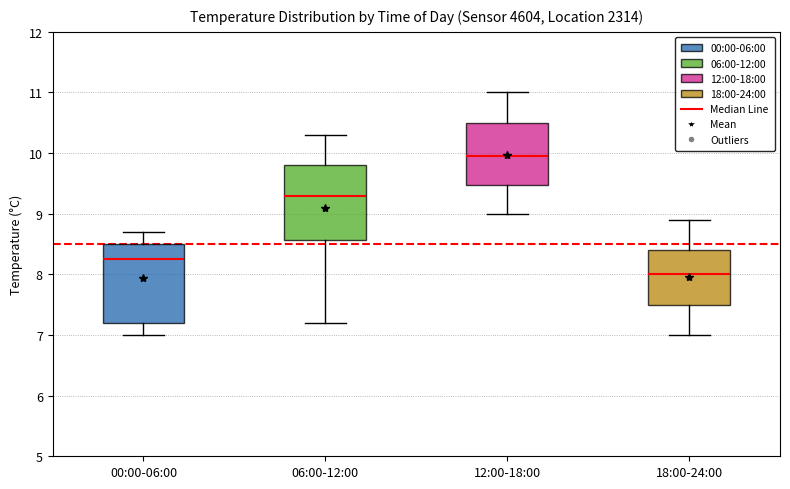

Reading left to right, transcribe this box plot: for each box, give where its median line is, the range the box spans, and where its two whiskers end, as read against the y-axis. The values are not printed on the chart, so give them approximately, as read against the axis.

00:00-06:00: median 8.3, box 7.2 to 8.5, whiskers 7.0 to 8.7
06:00-12:00: median 9.3, box 8.6 to 9.8, whiskers 7.2 to 10.3
12:00-18:00: median 10.0, box 9.5 to 10.5, whiskers 9.0 to 11.0
18:00-24:00: median 8.0, box 7.5 to 8.4, whiskers 7.0 to 8.9